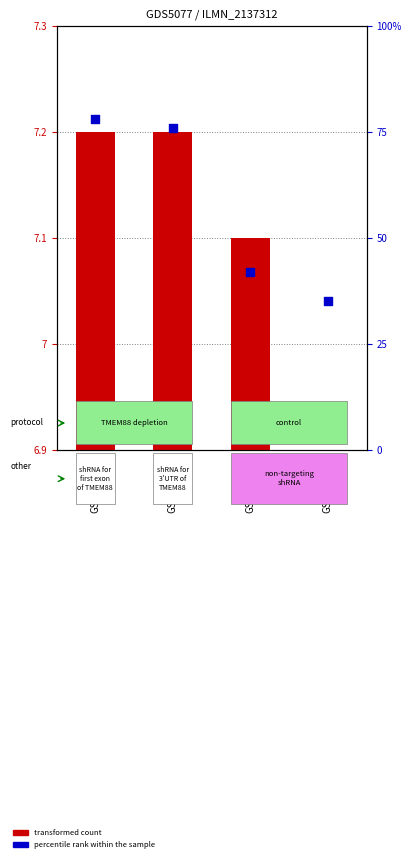

What is the total value across all series at GSM1071455?

35.0